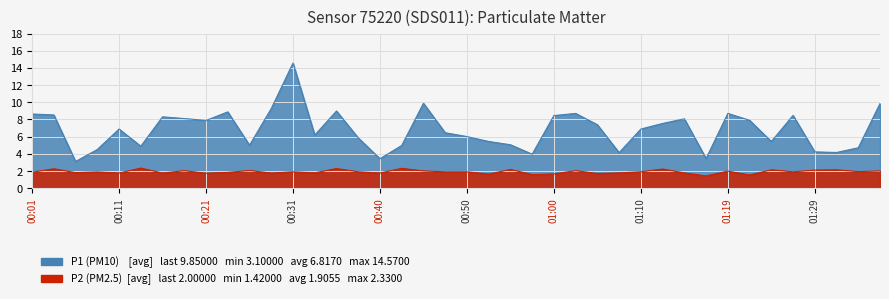

Between 00:52 and 00:40, which is larger?

00:52